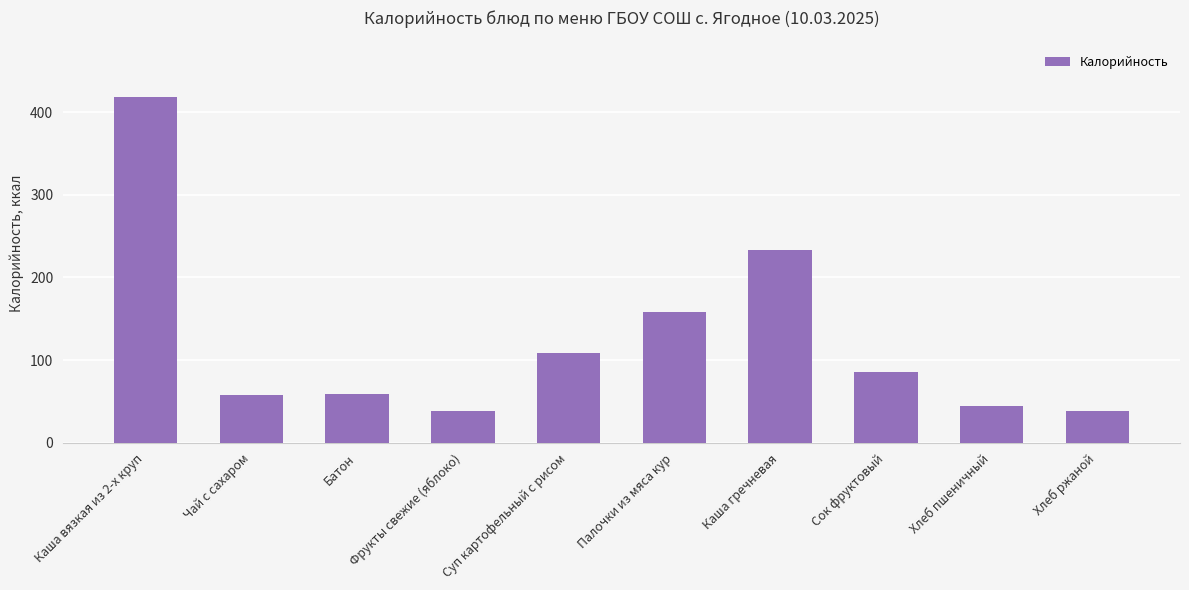

The value at Батон is 59.0. True or false?

True